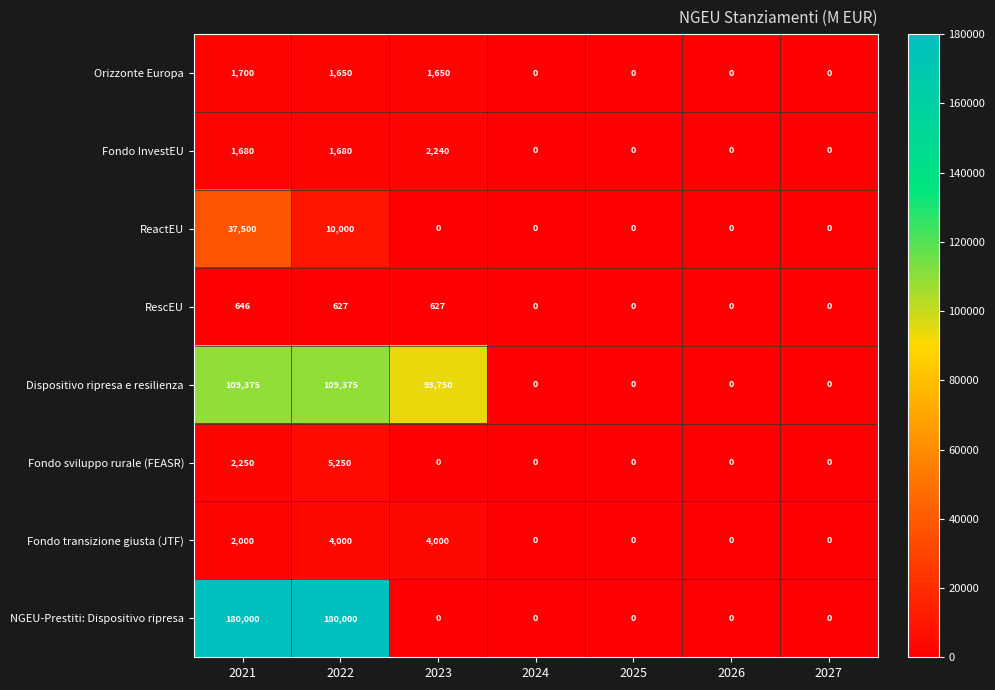

Is it true that RescEU equals -423 at 2025?

False